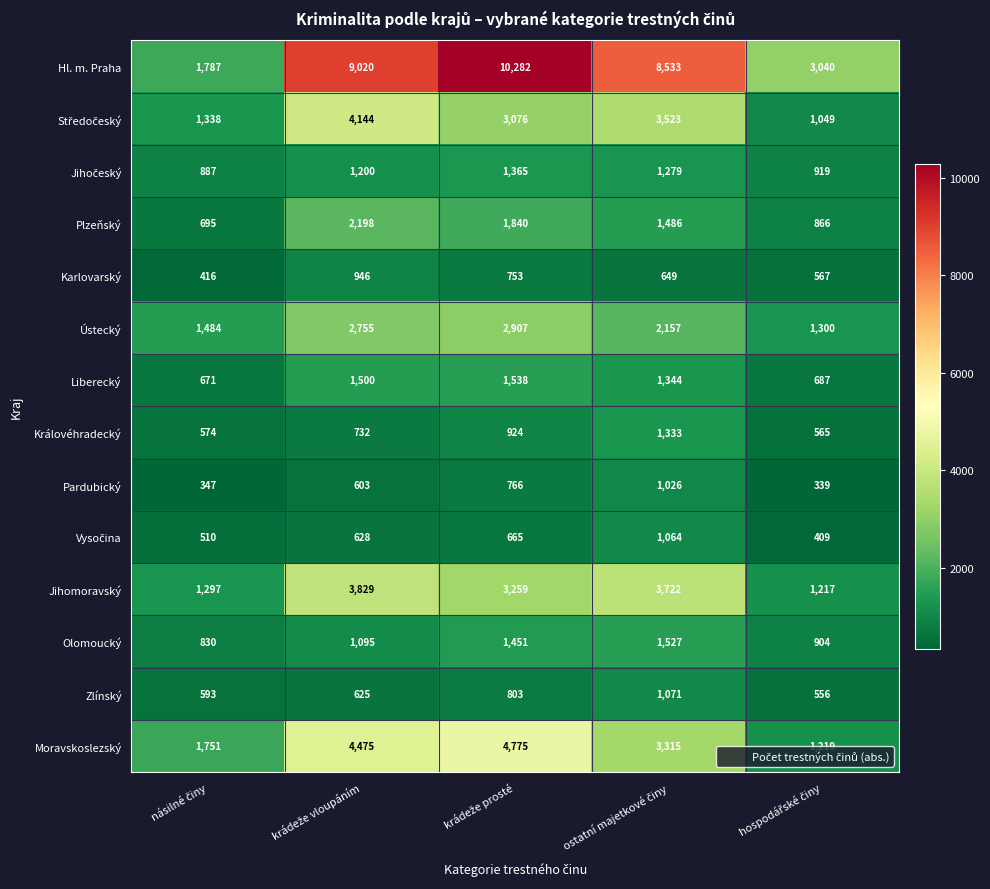

Which series has the largest range (max minus min)?

Hl. m. Praha